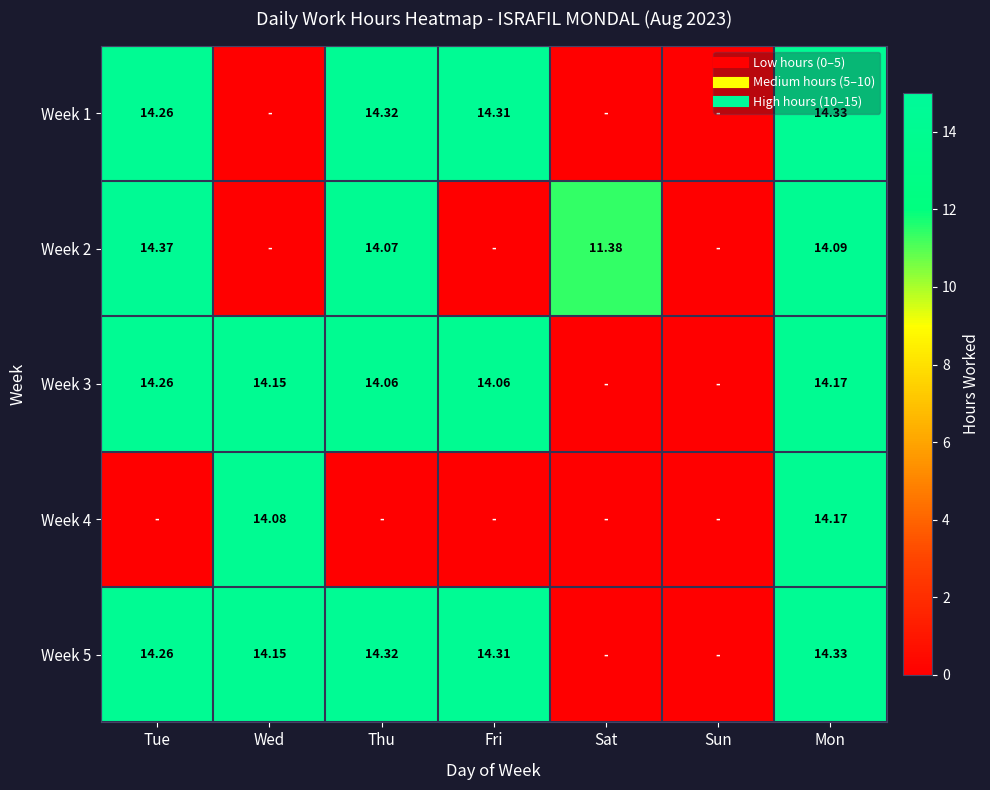

How many data points in Week 1 are less than 14?

3